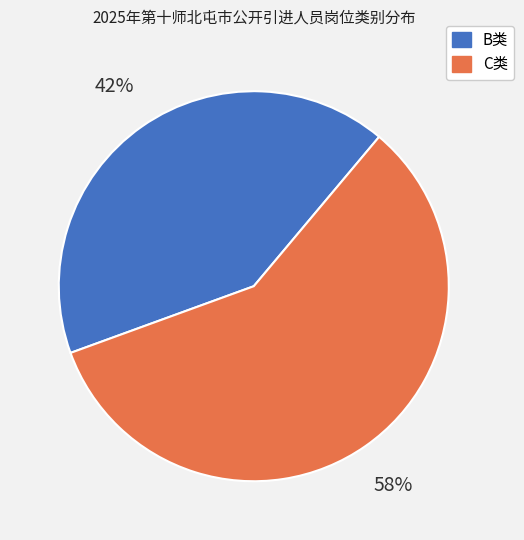

Which has a higher value, B类 or C类?

C类